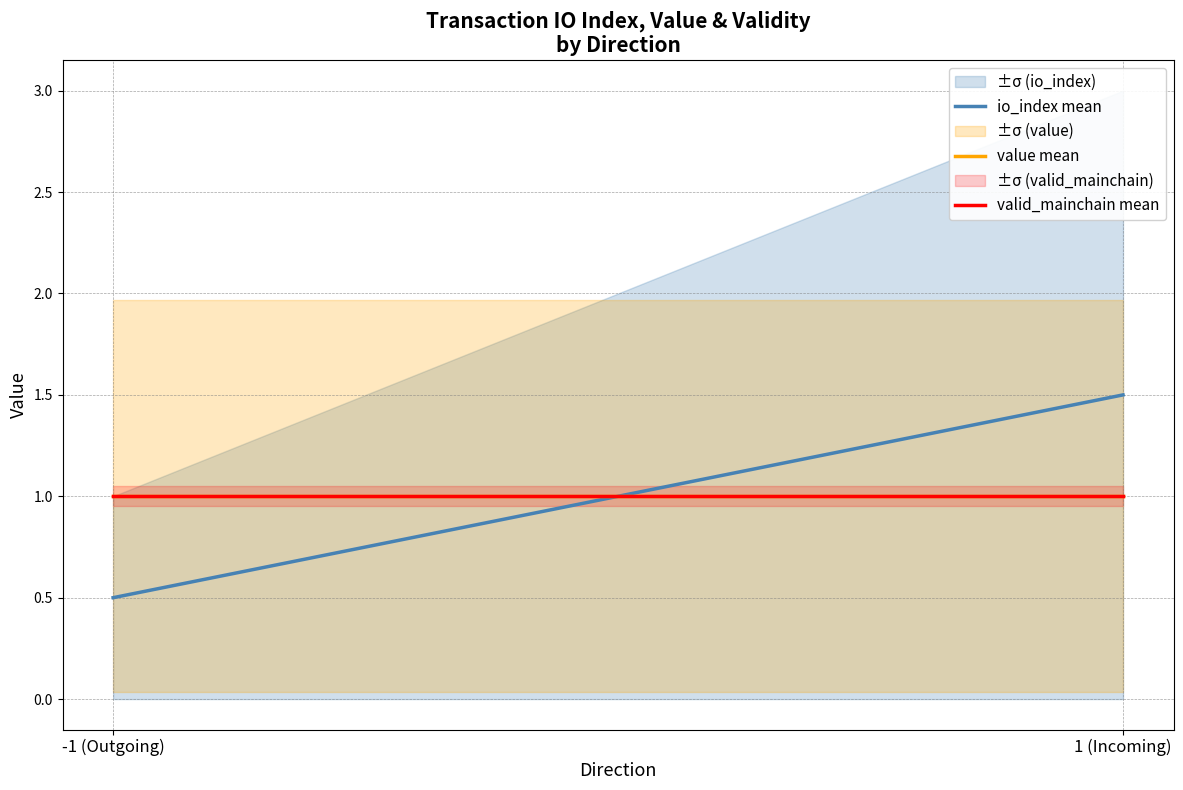

Reading left to right, what are all the values shown in this chart?

io_index mean: -1 (Outgoing)=0.5	1 (Incoming)=1.5
value mean: -1 (Outgoing)=1.0	1 (Incoming)=1.0
valid_mainchain mean: -1 (Outgoing)=1.0	1 (Incoming)=1.0